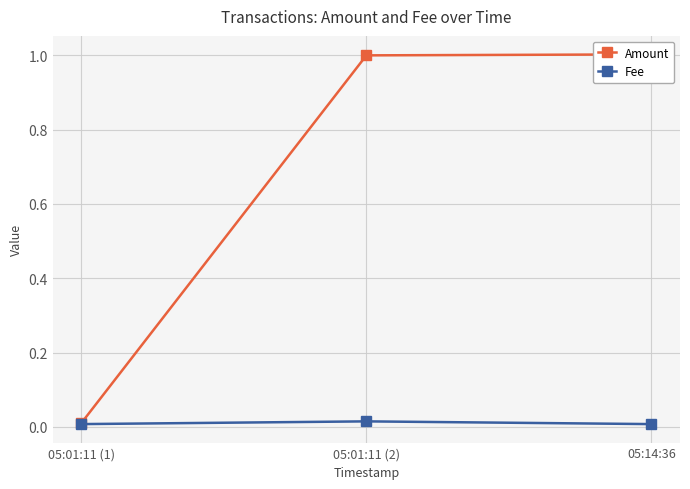

What is the label of the 2nd point from the left?

05:01:11 (2)